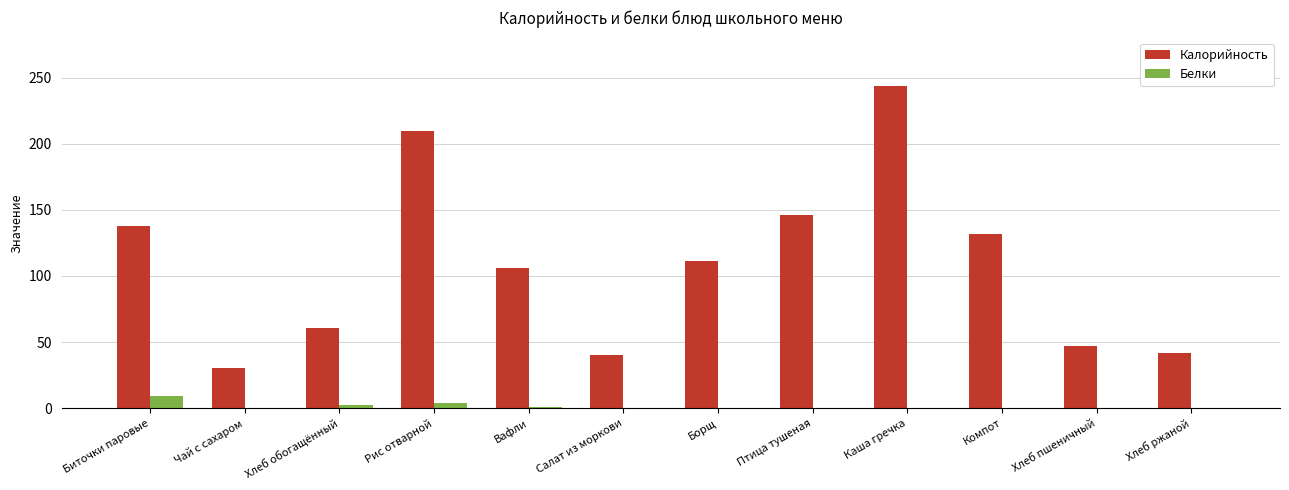

True or false: Белки has a value of 0.0 at Салат из моркови.

True